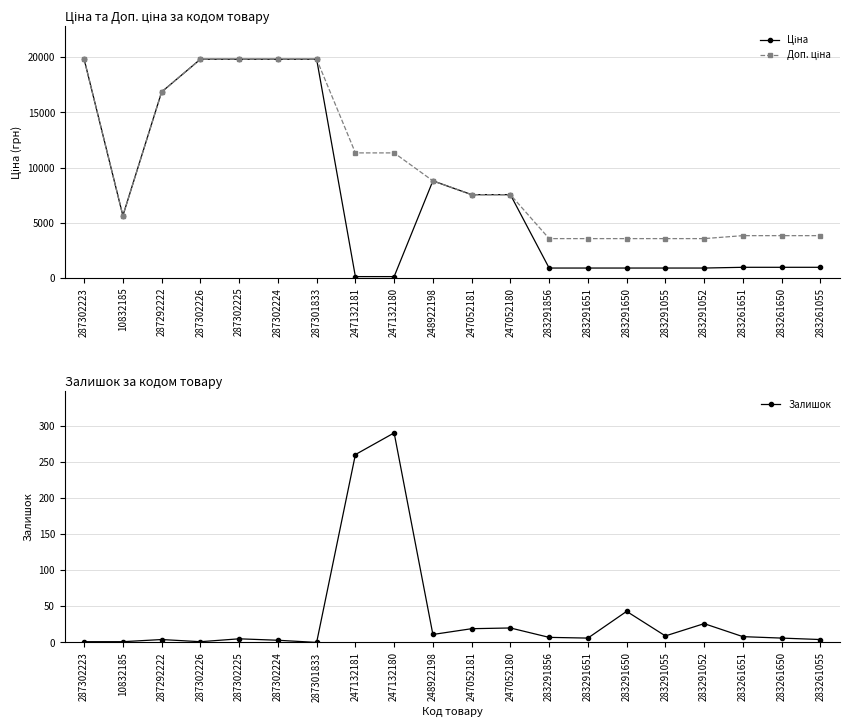

Reading left to right, transcribe all the data shown in this chart.

Ціна: 287302223=19831.1	10832185=5636.0	287292222=16863.2	287302226=19831.1	287302225=19831.1	287302224=19831.1	287301833=19831.1	247132181=113.3	247132180=113.3	248922198=8797.6	247052181=7545.9	247052180=7545.9	283291856=889.9	283291651=889.9	283291650=889.9	283291055=889.9	283291052=889.9	283261651=957.1	283261650=957.1	283261055=957.1
Доп. ціна: 287302223=19831.1	10832185=5636.0	287292222=16863.2	287302226=19831.1	287302225=19831.1	287302224=19831.1	287301833=19831.1	247132181=11334.0	247132180=11334.0	248922198=8797.6	247052181=7545.9	247052180=7545.9	283291856=3559.7	283291651=3559.7	283291650=3559.7	283291055=3559.7	283291052=3559.7	283261651=3828.4	283261650=3828.4	283261055=3828.4
Залишок: 287302223=1.0	10832185=1.0	287292222=4.0	287302226=1.0	287302225=5.0	287302224=3.0	287301833=0.0	247132181=260.0	247132180=290.0	248922198=11.0	247052181=19.0	247052180=20.0	283291856=7.0	283291651=6.0	283291650=43.0	283291055=9.0	283291052=26.0	283261651=8.0	283261650=6.0	283261055=4.0